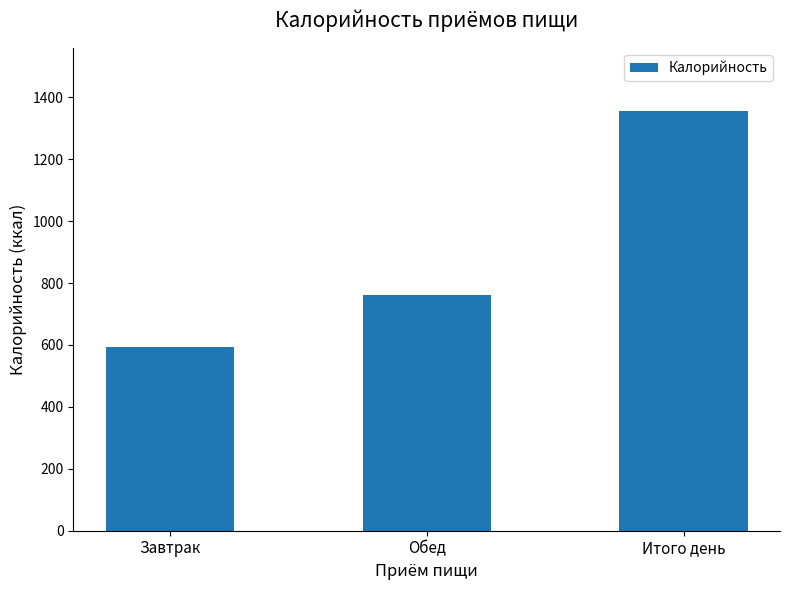

True or false: the data shows 1355.0 at Итого день.

True